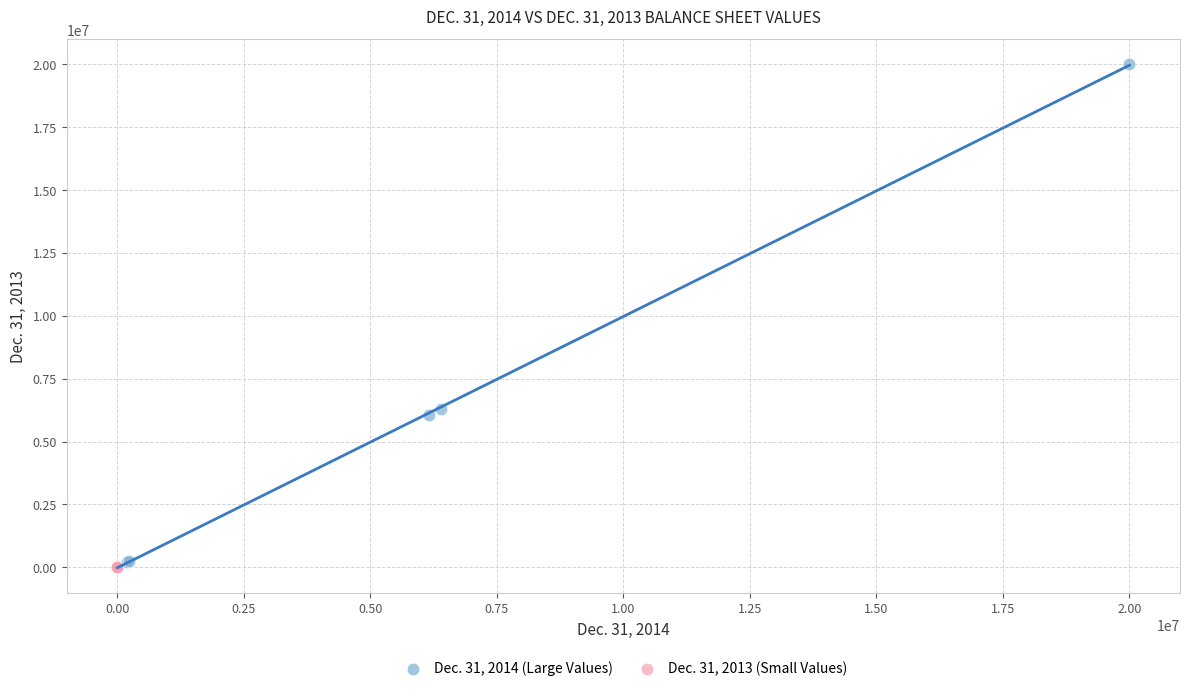

Which series reaches the maximum Y coordinate?

Dec. 31, 2014 (Large Values)